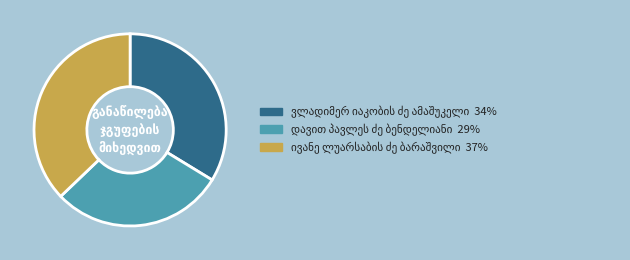

Is there any slice that represents more than half of the pie?

No